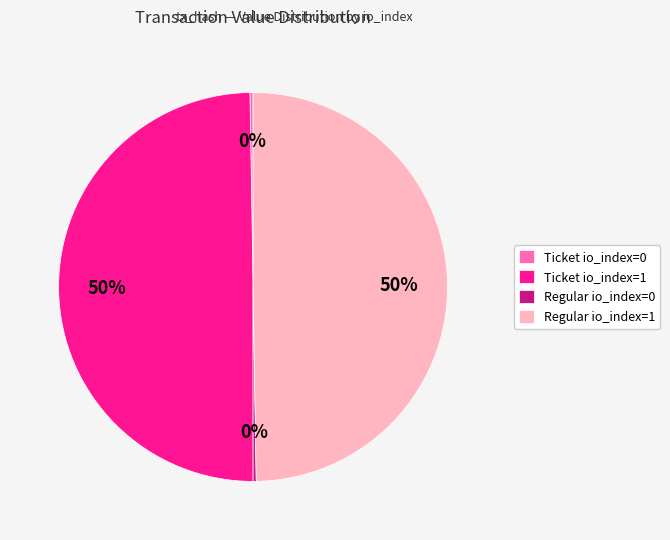

To the nearest percent, what is the average slice percentage?

25%